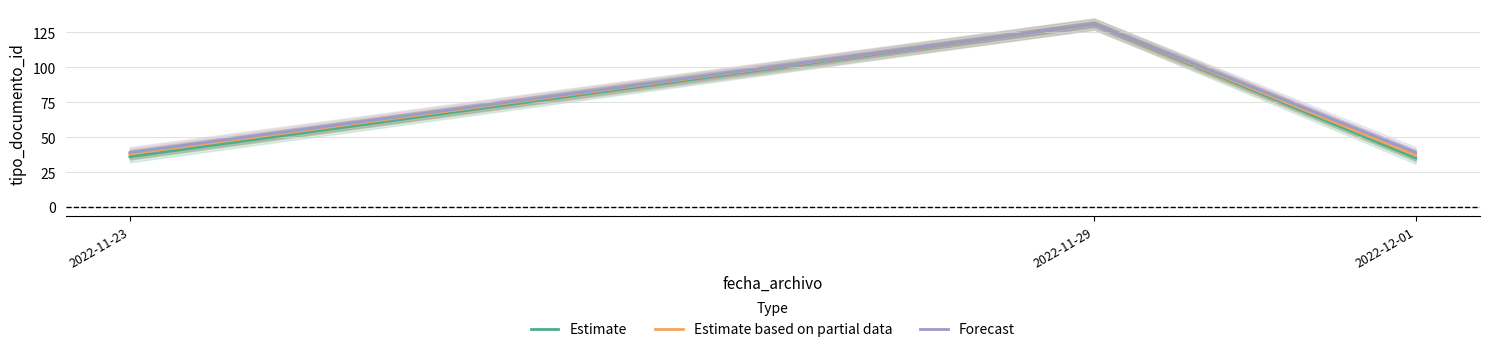

What is the value of the Forecast point at the 2nd from the left?

131